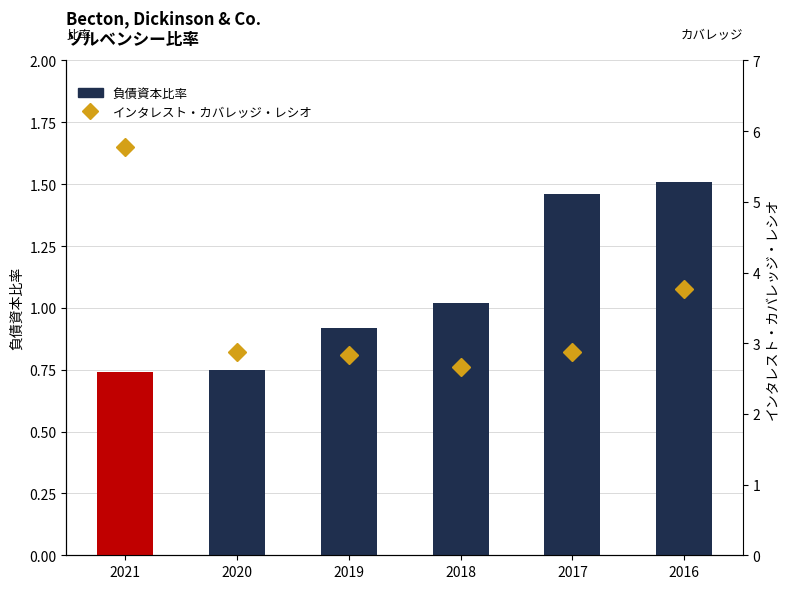

Count the number of categories in the chart.

6